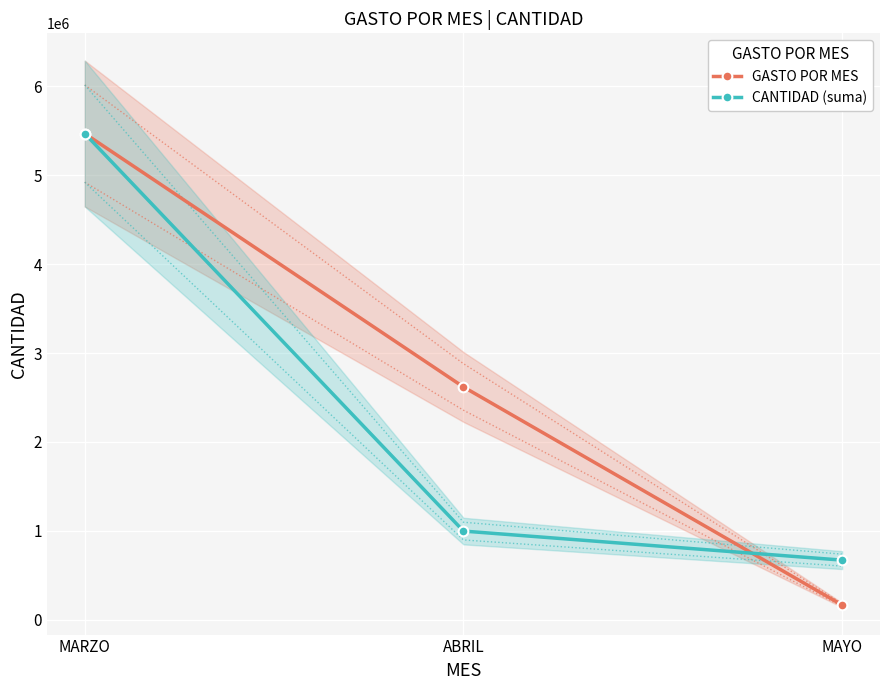

What is the difference between the GASTO POR MES values at MAYO and MARZO?

5302868.3